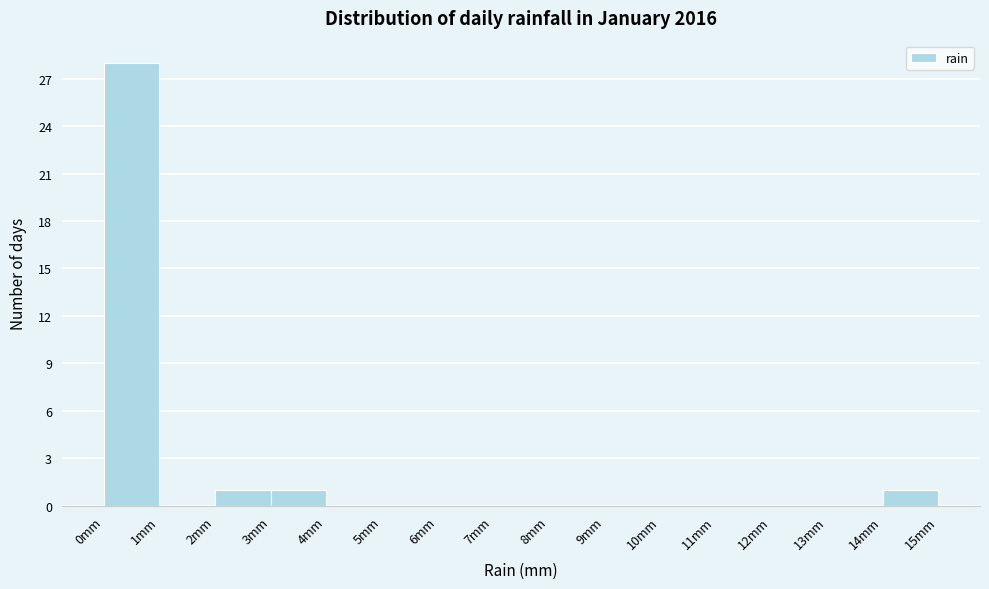

Which range on the x-axis has the tallest bar?

0 to 1